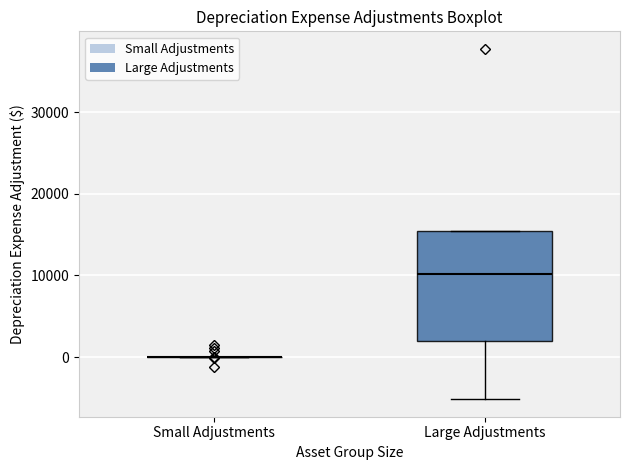

Where does the lower whisker of the box for Large Adjustments end on the y-axis? The values are not printed on the chart, so give them approximately, as read against the axis.

-5000